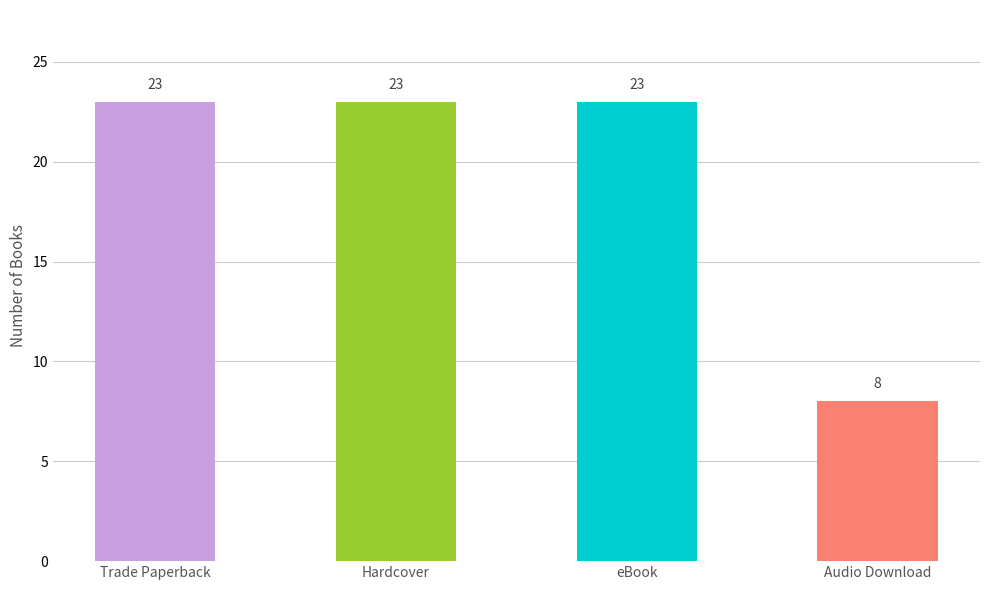

What is the difference between the maximum and minimum values?

15